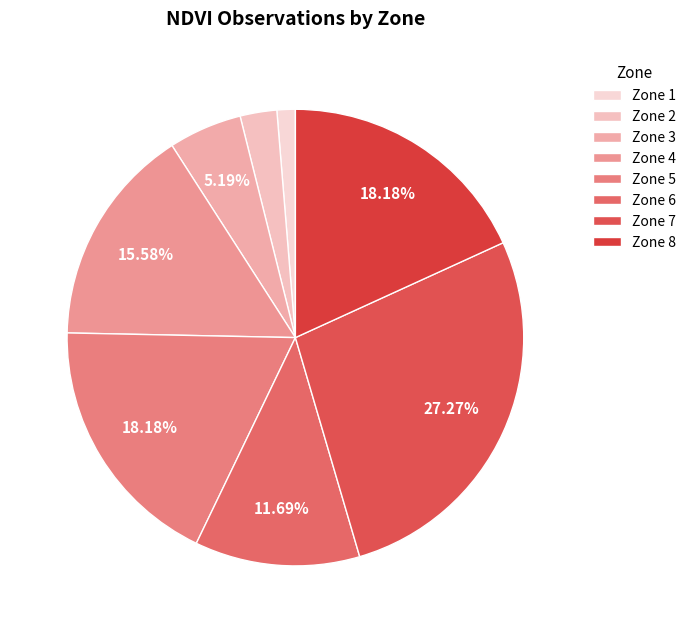

To the nearest percent, what percentage of the pie is Zone 2?

3%